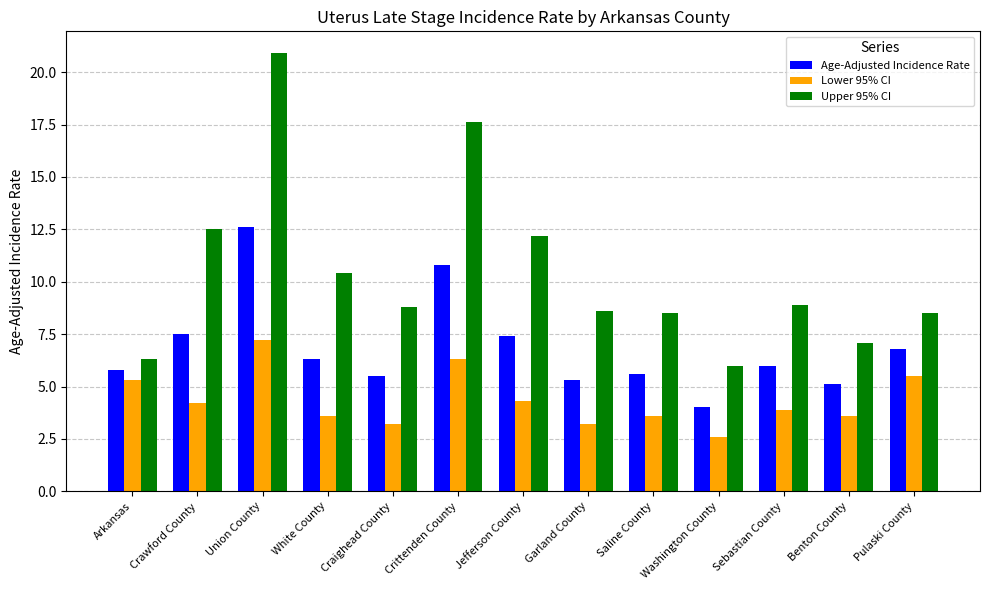

The Age-Adjusted Incidence Rate series shows 4.9 at Crawford County. True or false?

False